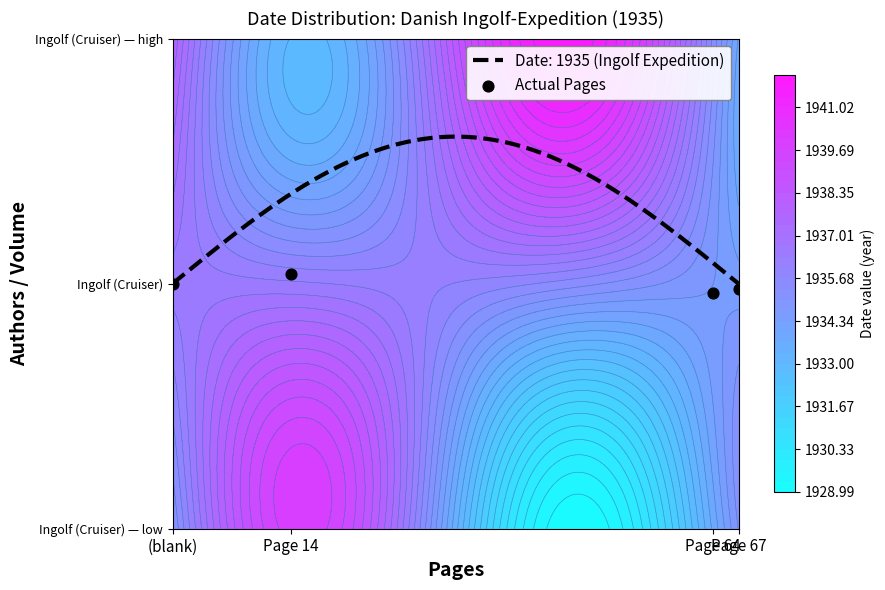

The value at Page 64 is 0.2. True or false?

False